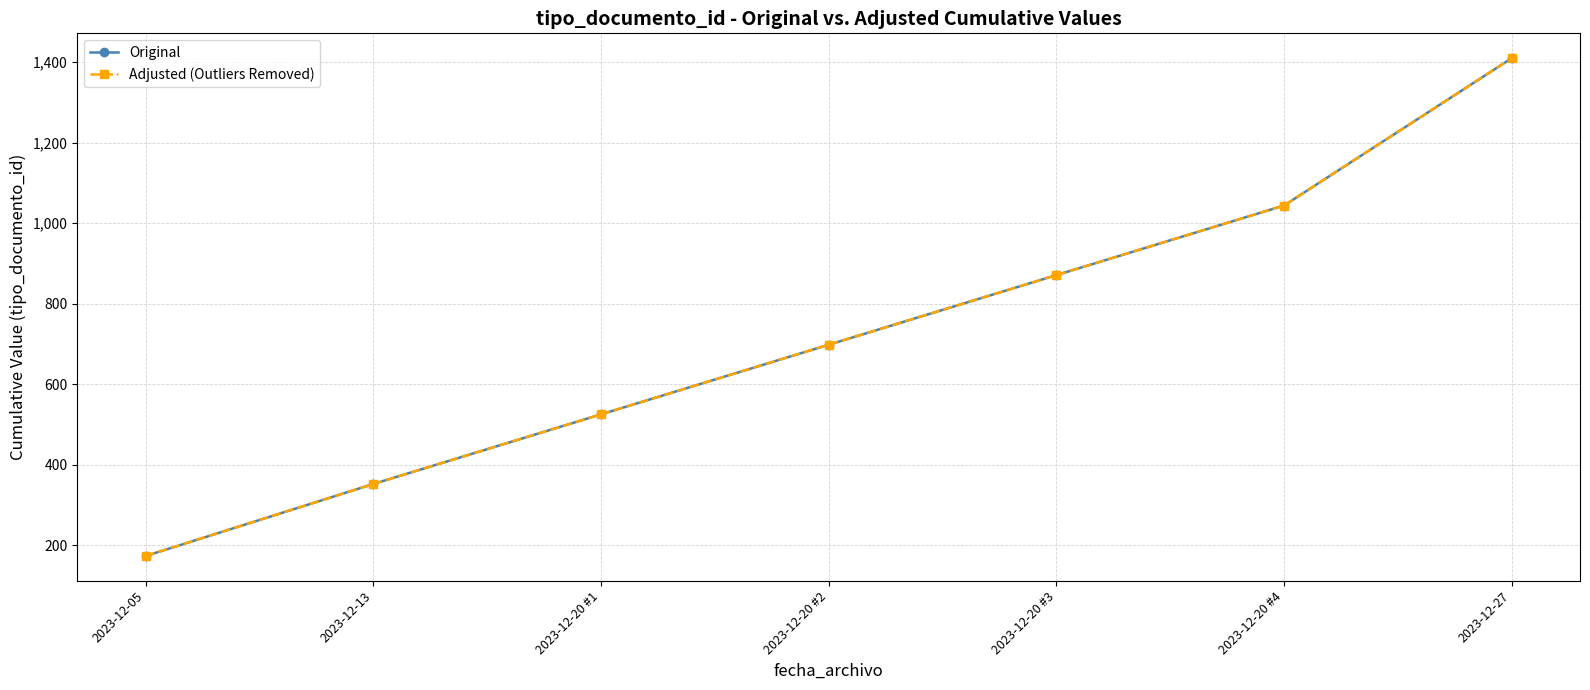

Does the chart have visible grid lines?

Yes